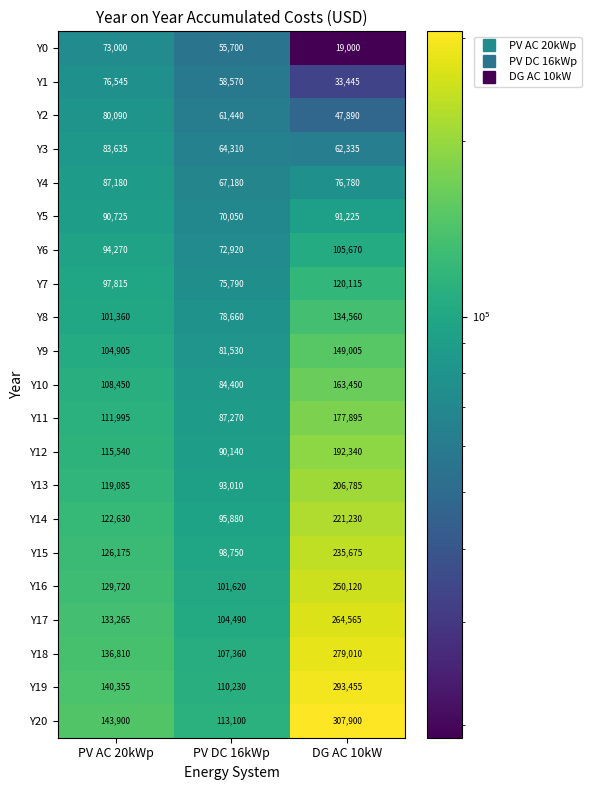

Count the Y17 values in the range 104490 to 264565.

3